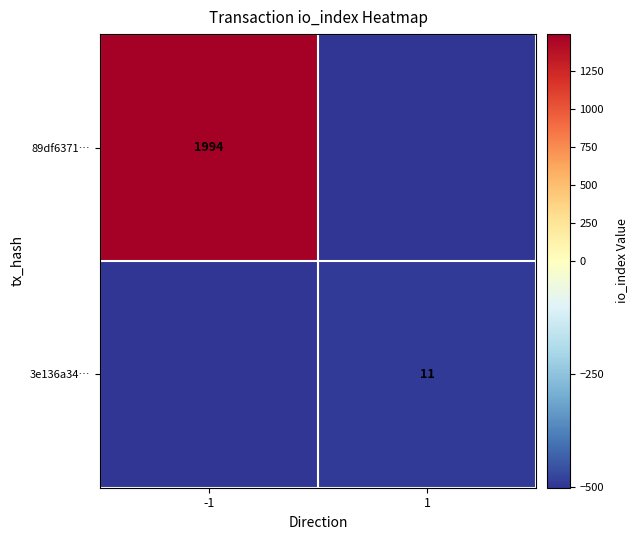

Which has a higher value, 1 or -1?

-1